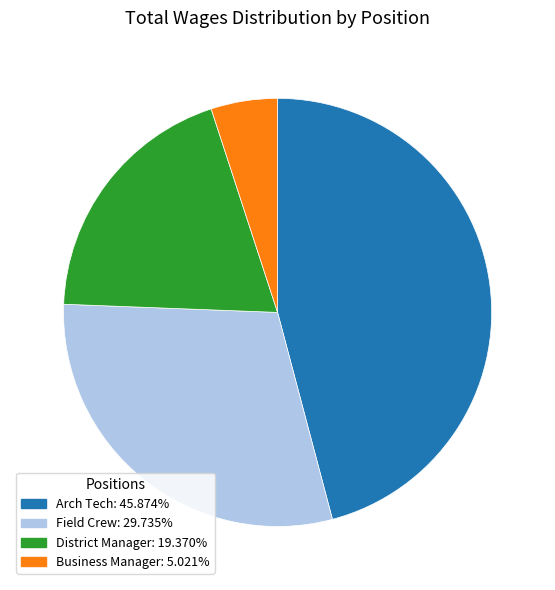

Is there any slice that represents more than half of the pie?

No